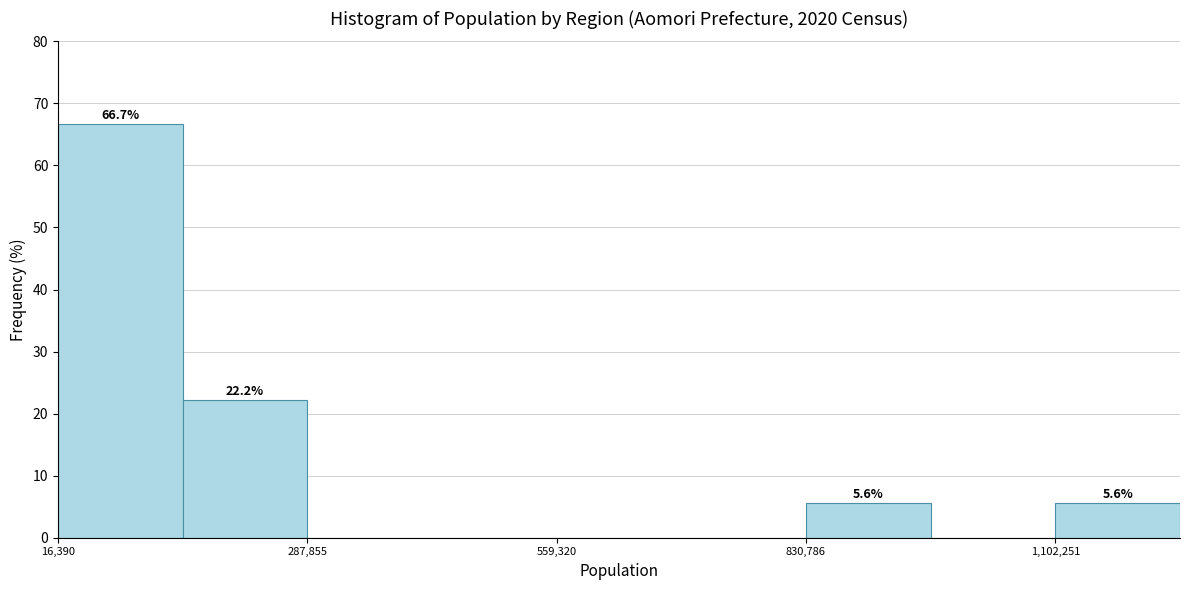

Around what value on the x-axis is the tallest bar? Give the approximate position of its centre, as read against the axis.

100000